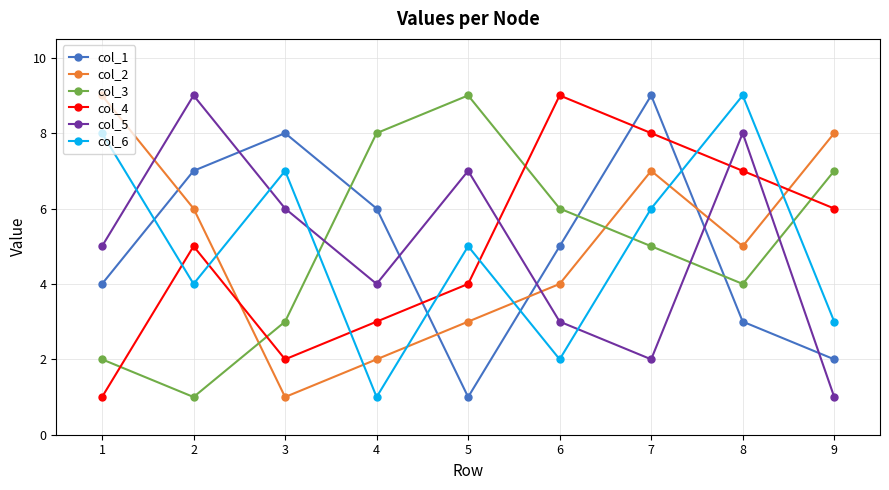

What is the value of the col_6 point at the 4th from the left?

1